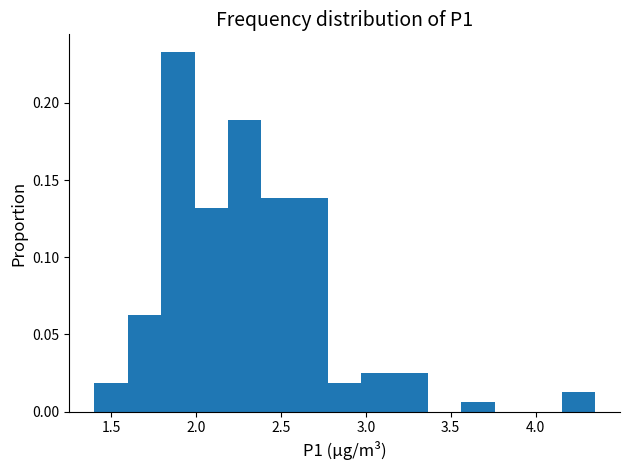

Around what value on the x-axis is the tallest bar? Give the approximate position of its centre, as read against the axis.

1.90